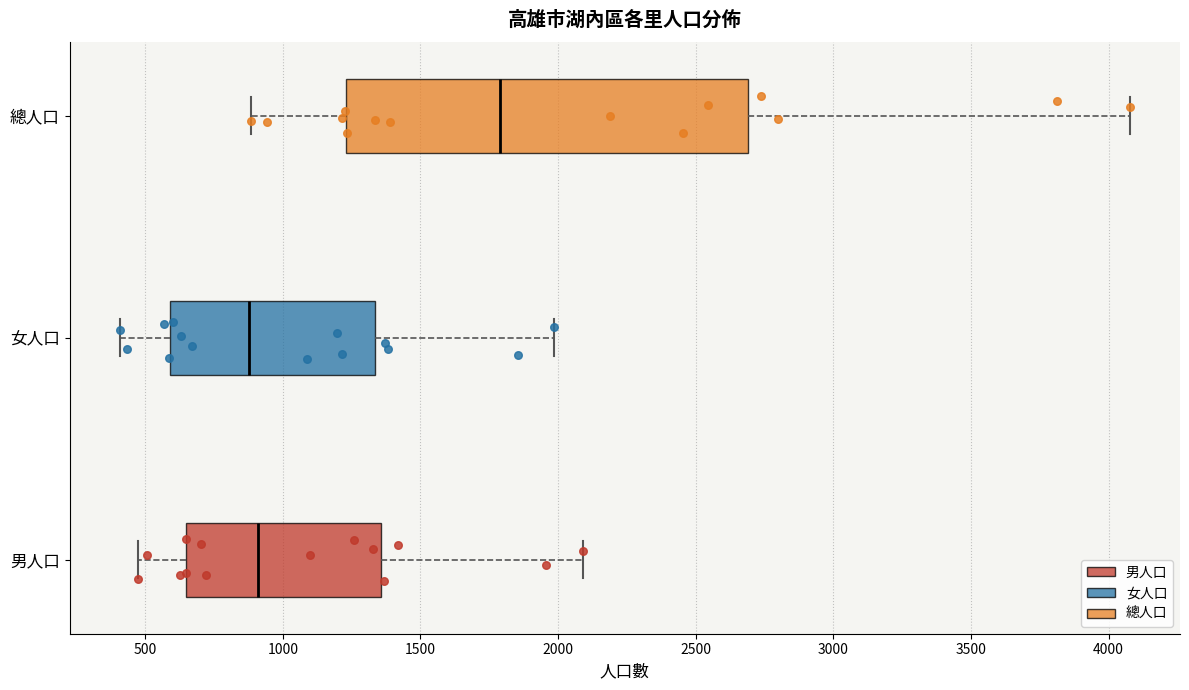

Comparing the boxes themselves (not the whiskers), which one is the widest?

總人口